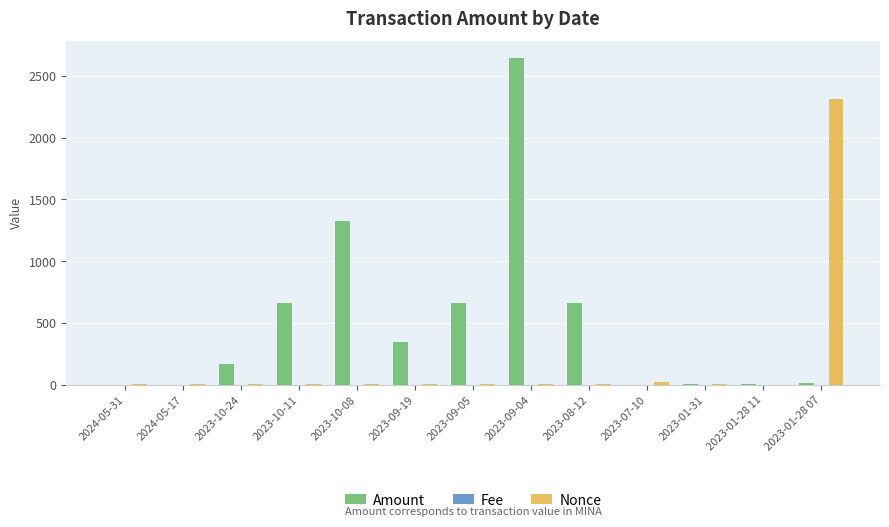

What is the sum of all Amount values?

6493.3